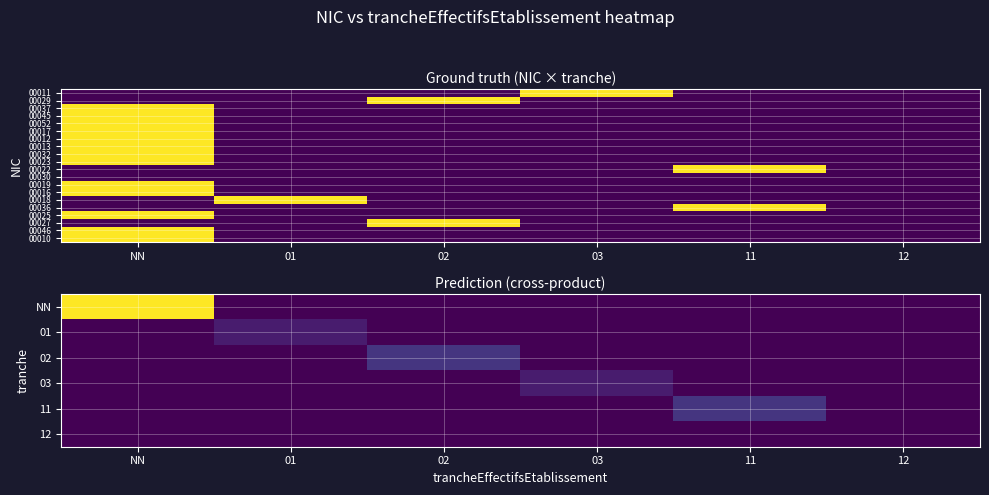

Between 12 and 03, which is larger?

12